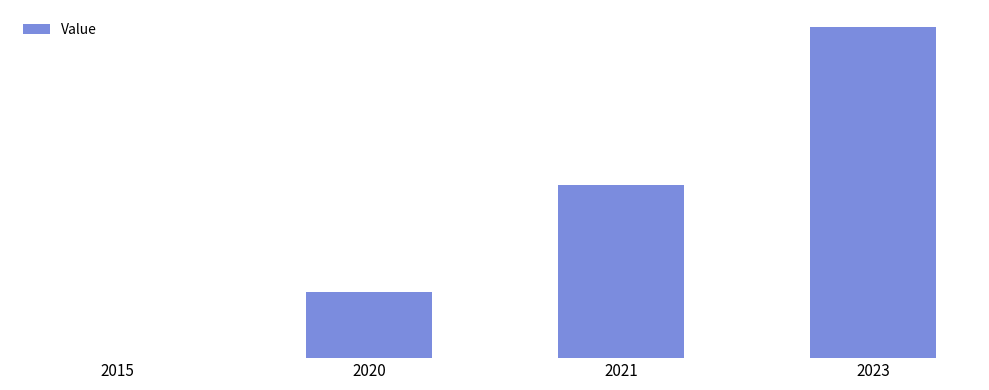

List the labels in order of value, largest first.

2023, 2021, 2020, 2015